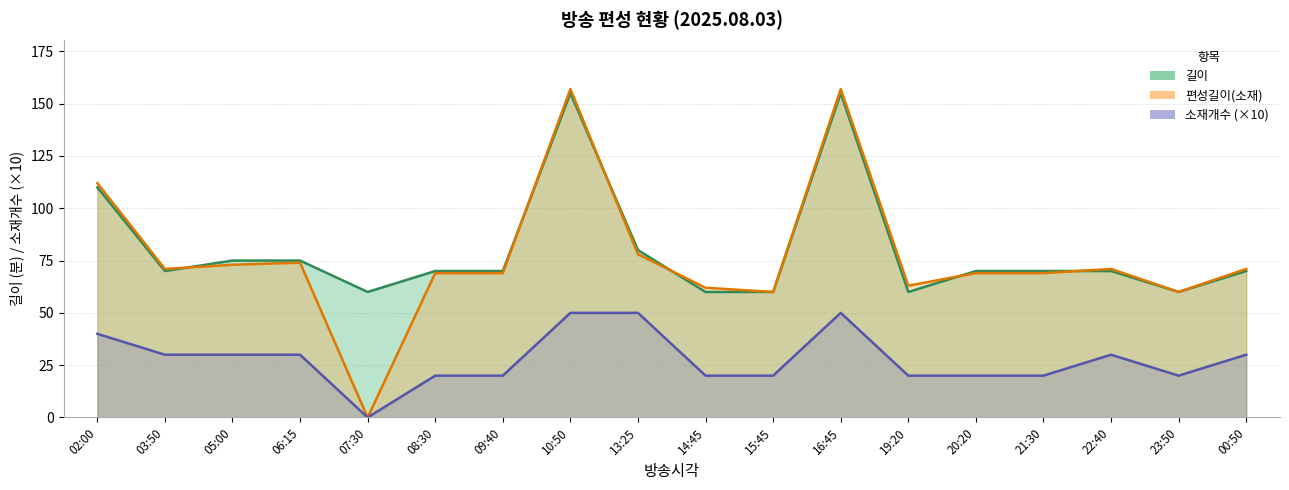

Reading left to right, transcribe all the data shown in this chart.

길이: 02:00=110	03:50=70	05:00=75	06:15=75	07:30=60	08:30=70	09:40=70	10:50=155	13:25=80	14:45=60	15:45=60	16:45=155	19:20=60	20:20=70	21:30=70	22:40=70	23:50=60	00:50=70
편성길이(소재): 02:00=112	03:50=71	05:00=73	06:15=74	07:30=0	08:30=69	09:40=69	10:50=157	13:25=78	14:45=62	15:45=60	16:45=157	19:20=63	20:20=69	21:30=69	22:40=71	23:50=60	00:50=71
소재개수: 02:00=40	03:50=30	05:00=30	06:15=30	07:30=0	08:30=20	09:40=20	10:50=50	13:25=50	14:45=20	15:45=20	16:45=50	19:20=20	20:20=20	21:30=20	22:40=30	23:50=20	00:50=30